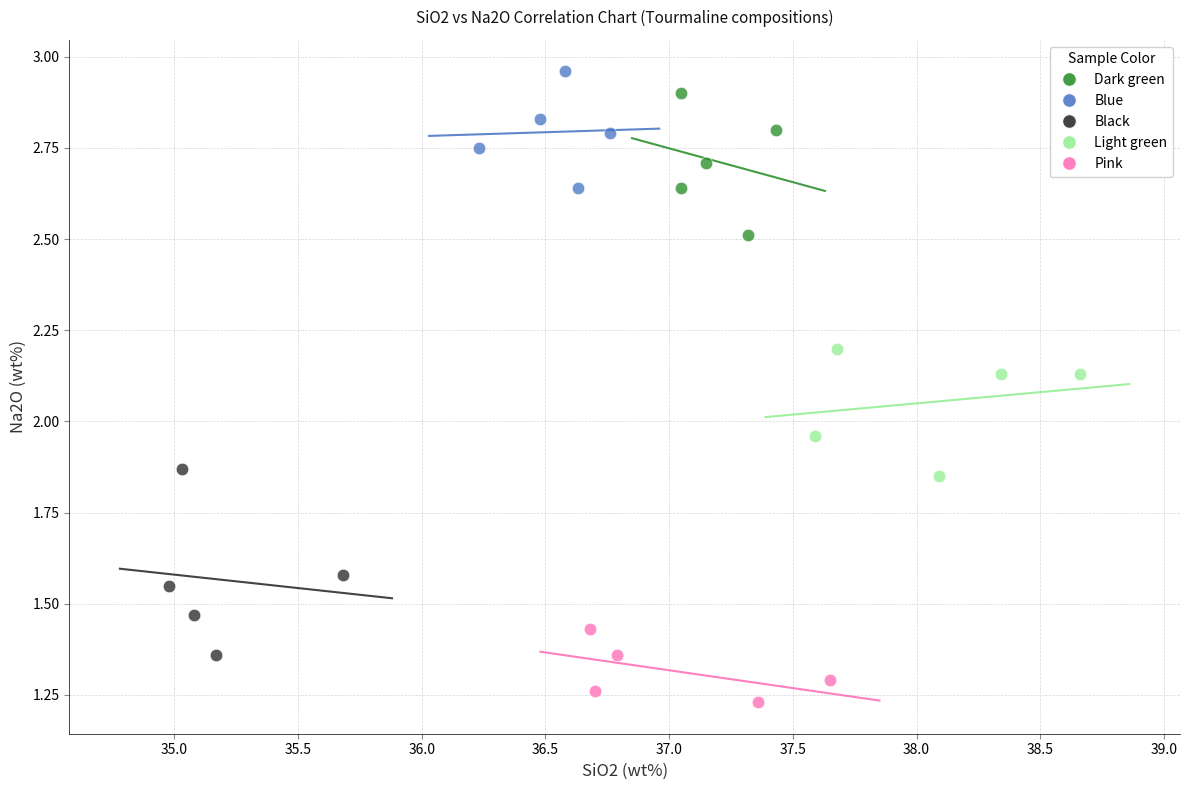

What are all the series names shown in the legend?

Dark green, Blue, Black, Light green, Pink